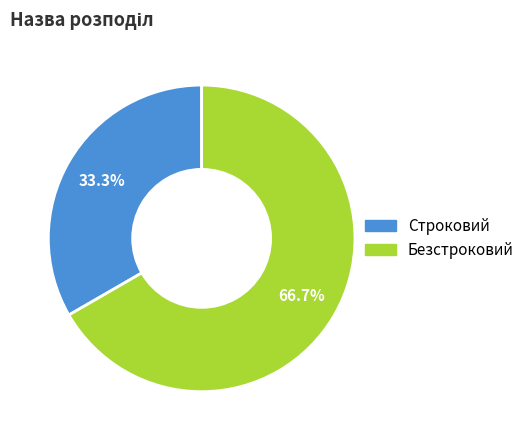

Which category has the biggest portion of the pie?

Безстроковий